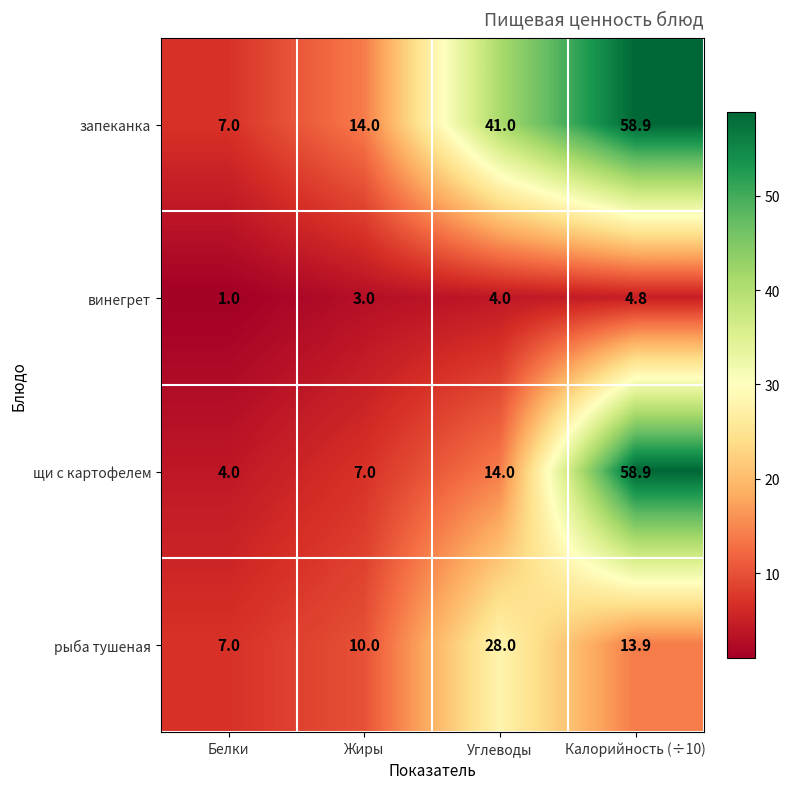

List the labels in order of щи с картофелем value, largest first.

Калорийность (÷10), Углеводы, Жиры, Белки